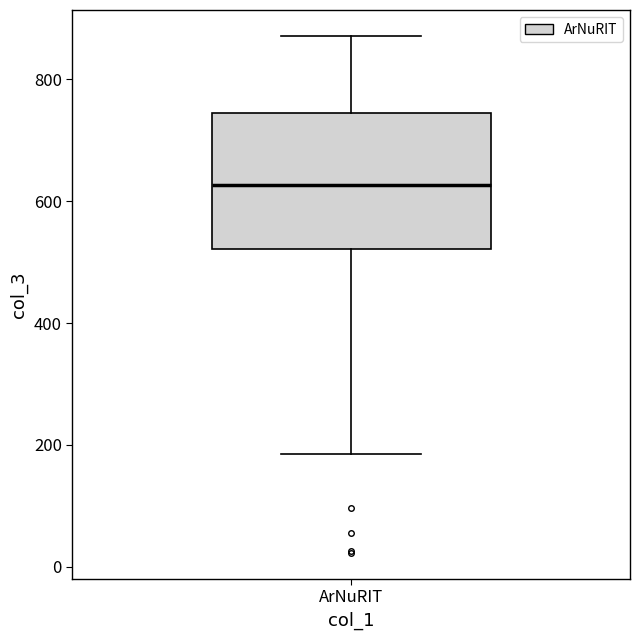

Transcribe this box plot: give where the median line is, the range the box spans, and where the two whiskers end, as read against the y-axis. The values are not printed on the chart, so give them approximately, as read against the axis.

median 620, box 520 to 740, whiskers 180 to 880